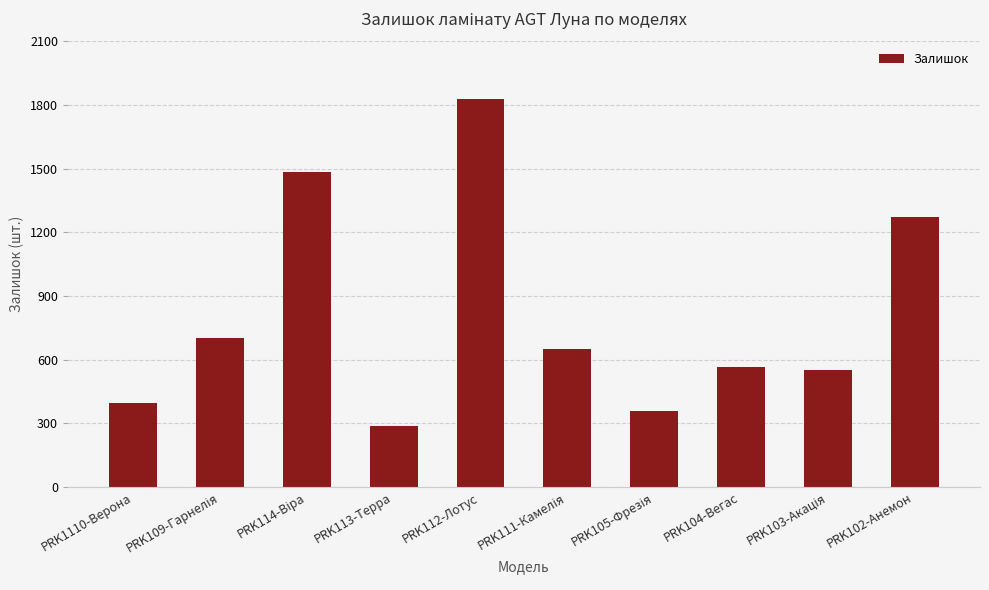

What is the difference between the maximum and minimum values?

1543